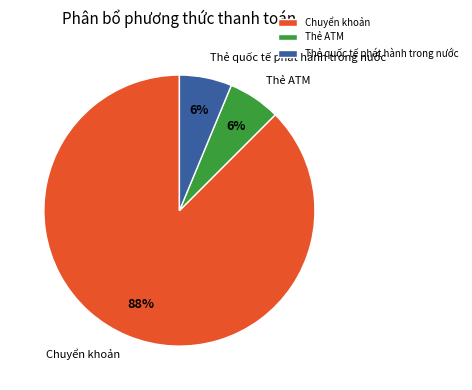

Which category accounts for the majority?

Chuyển khoản